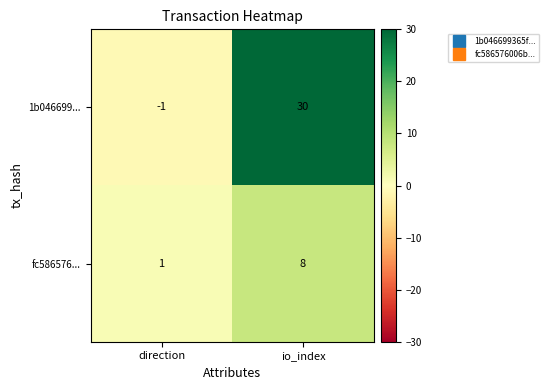

Reading right to left, list all the values displayed in this chart.

1b046699...: 30	-1
fc586576...: 8	1